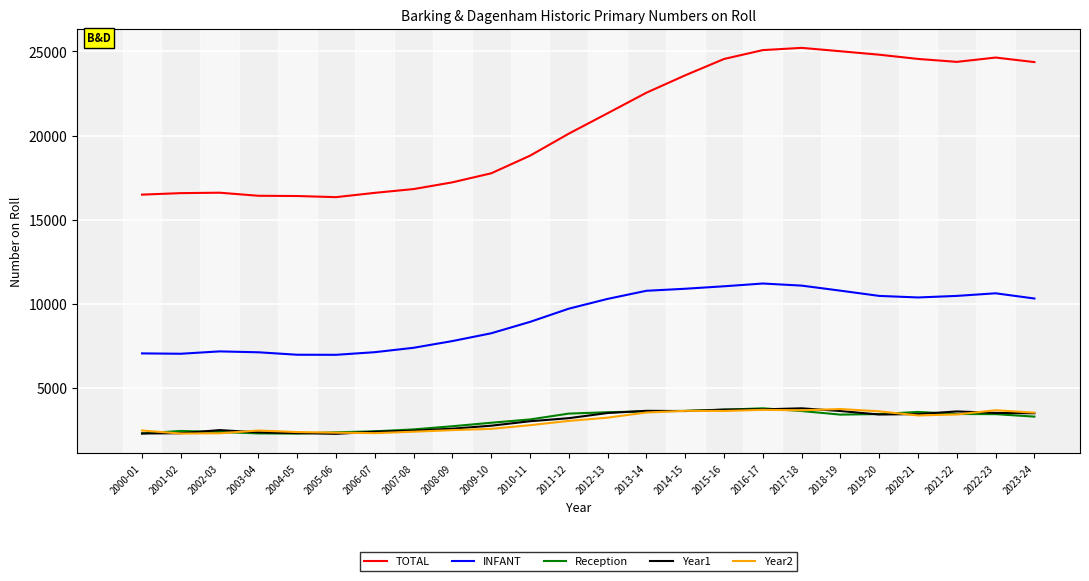

What is the greatest value displayed?

25215